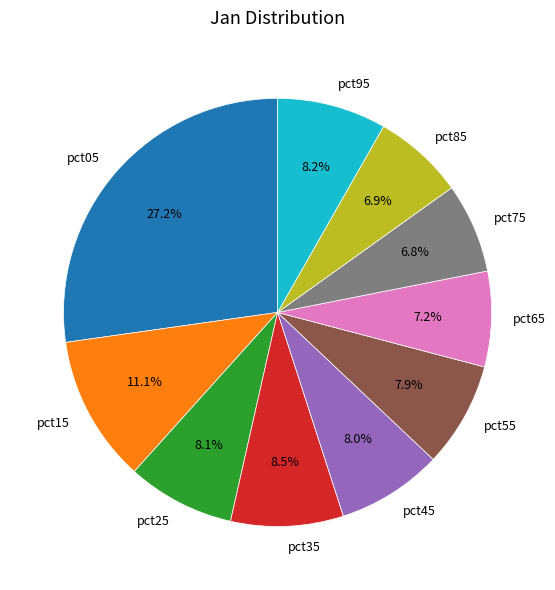

What percentage is NOT represented by pct65?

92.8%